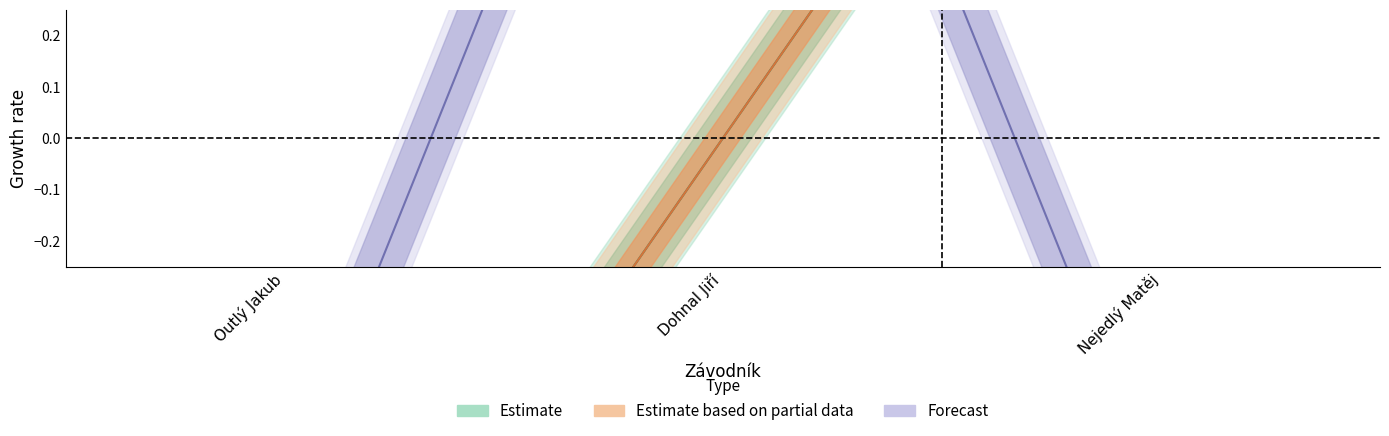

What is the difference between the highest and lowest values at Nejedlý Matěj?

1.9